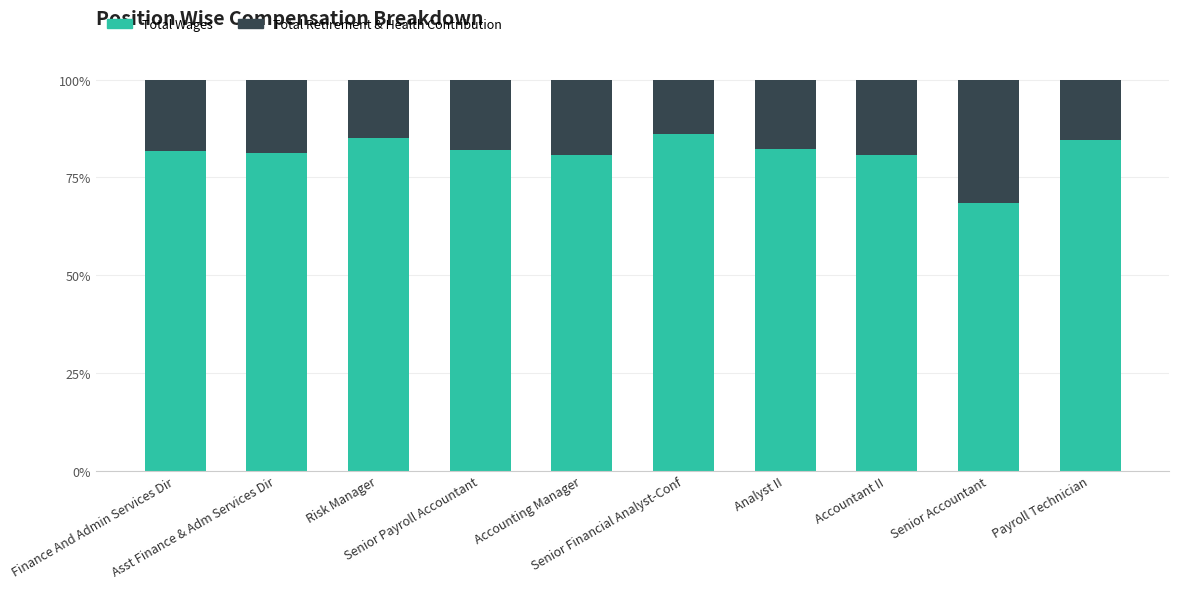

What is the maximum value for Total Wages?

86.2